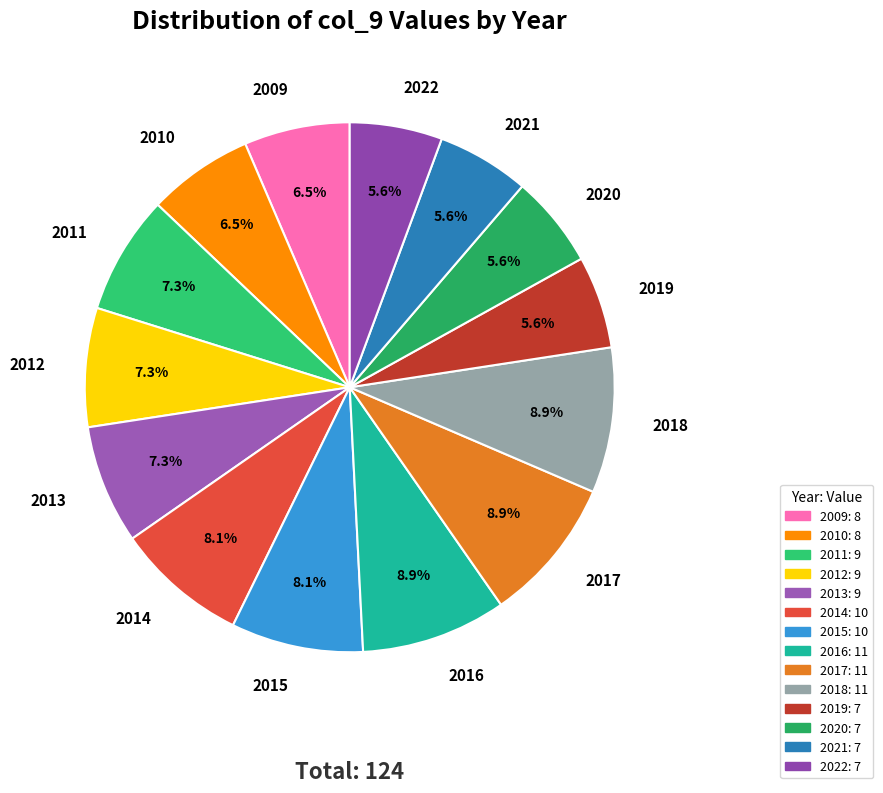

To the nearest percent, what is the difference between the largest and smallest slice percentages?

3%